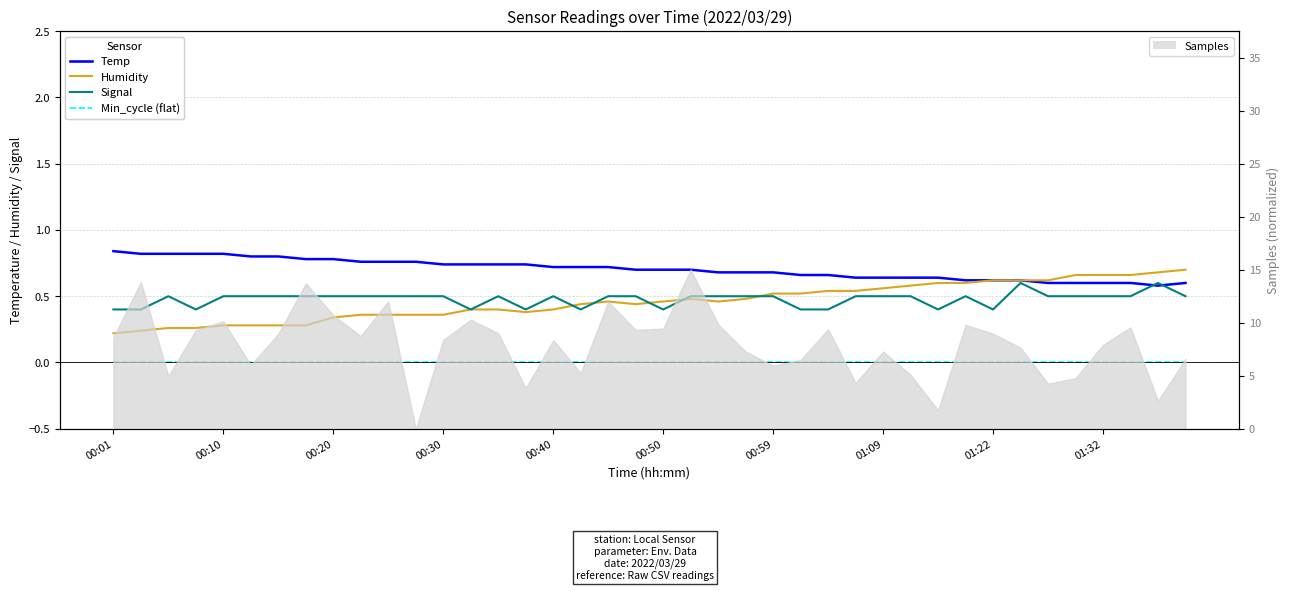

Where is Humidity nearest to the value 0?

00:01